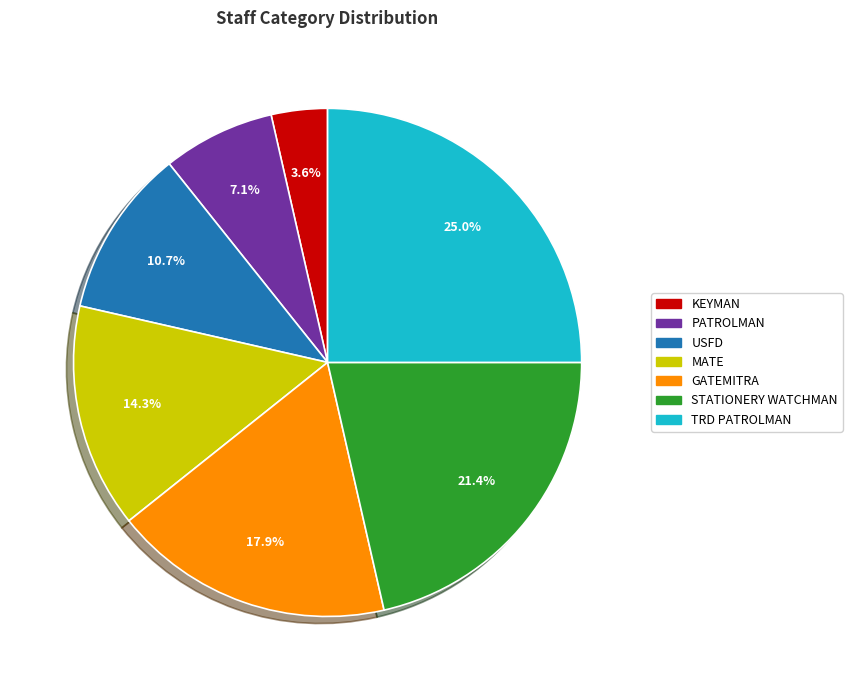

Does any single category account for the majority?

No